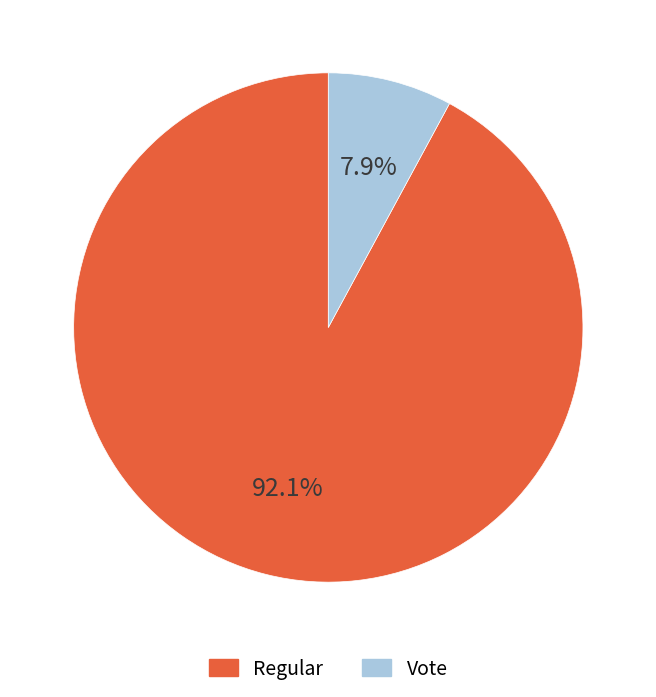

Is it true that Vote is 8% of the pie?

True